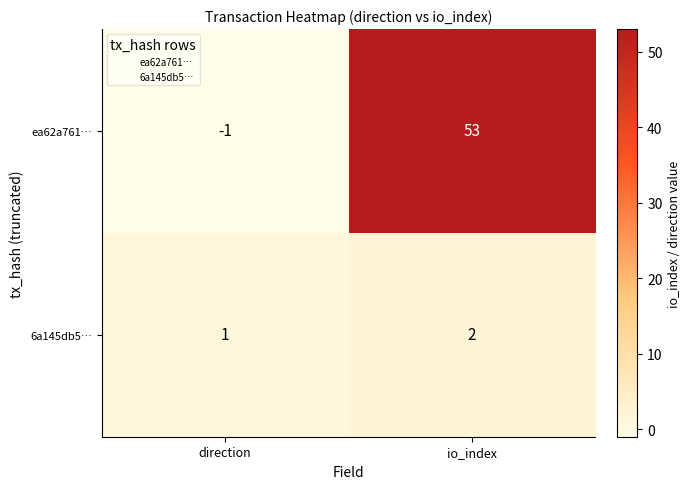

Count the number of categories in the chart.

2